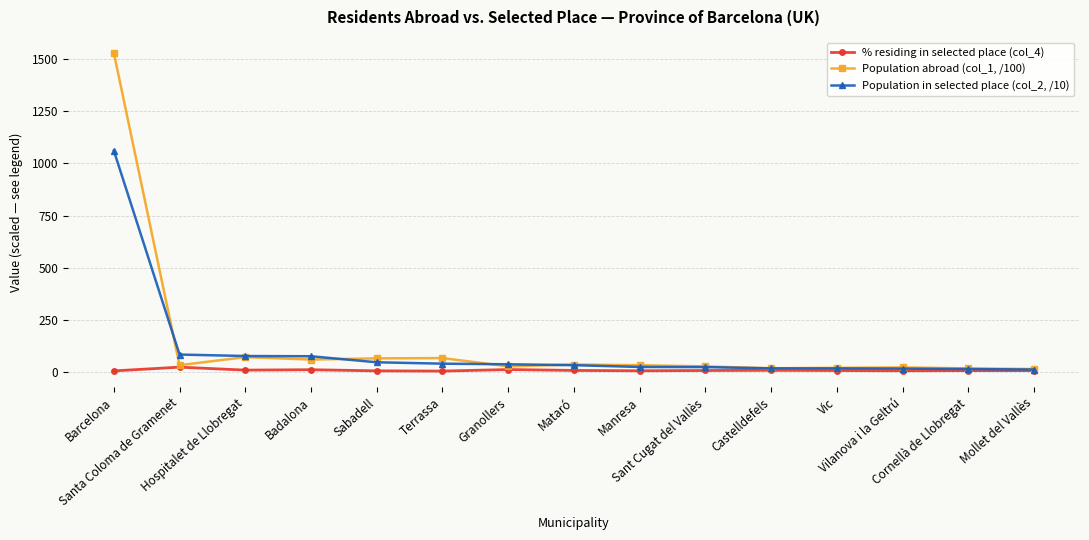

What is the maximum value shown in the chart?

1529.2